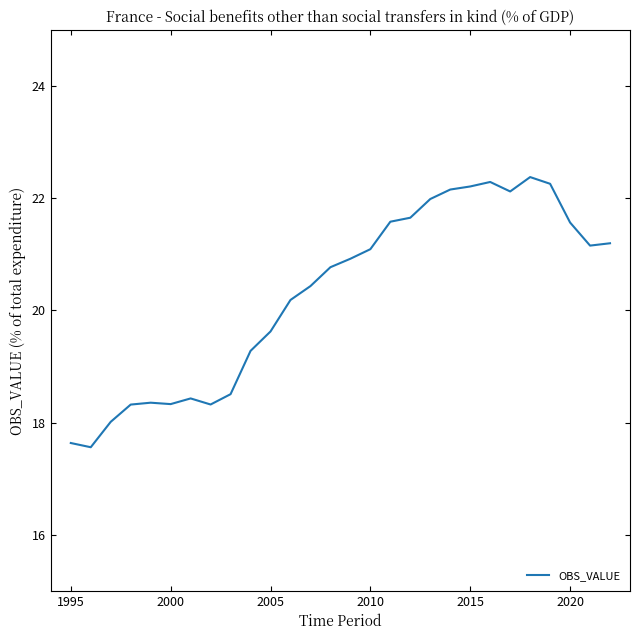

What is the difference between the second highest and second lowest values?

4.7